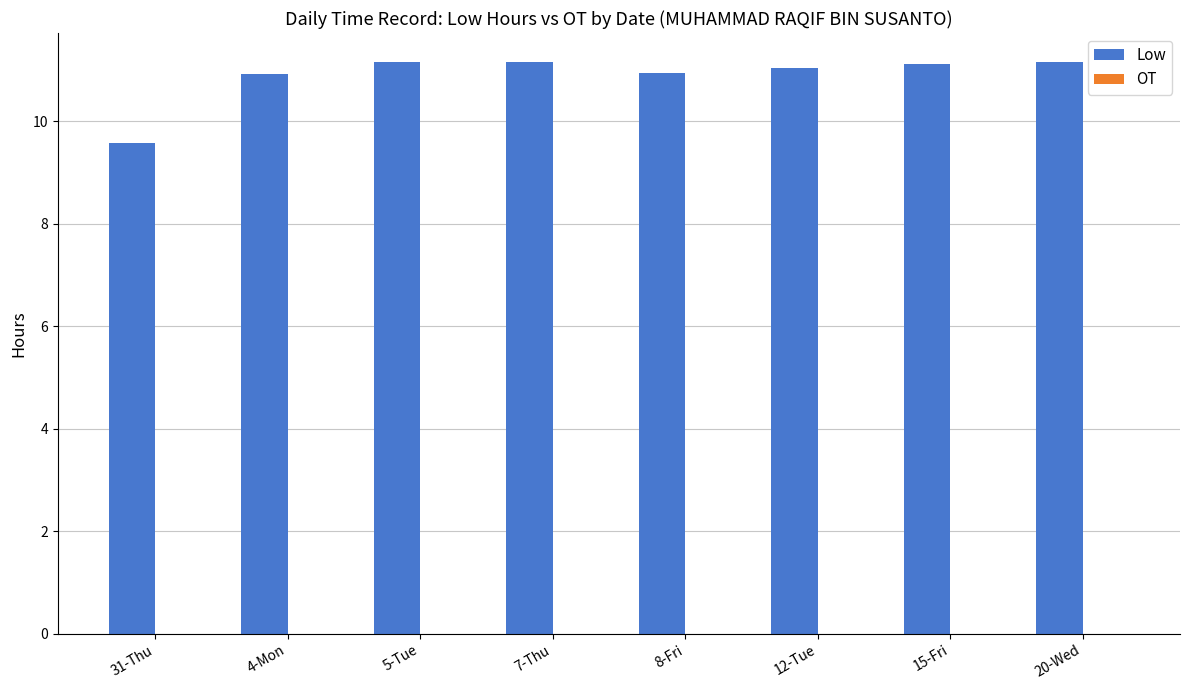

What is the difference between the values at 31-Thu and 8-Fri?

1.4